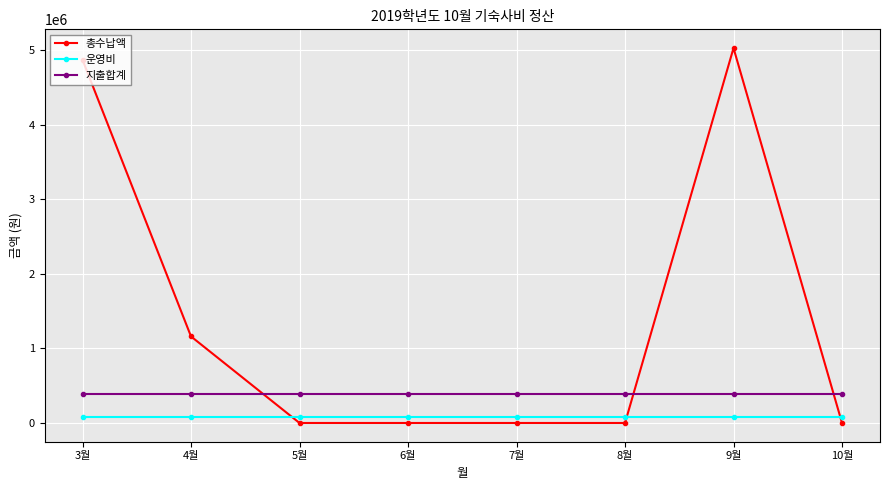

Rank the series at 4월 from highest to lowest value.

총수납액, 지출합계, 운영비